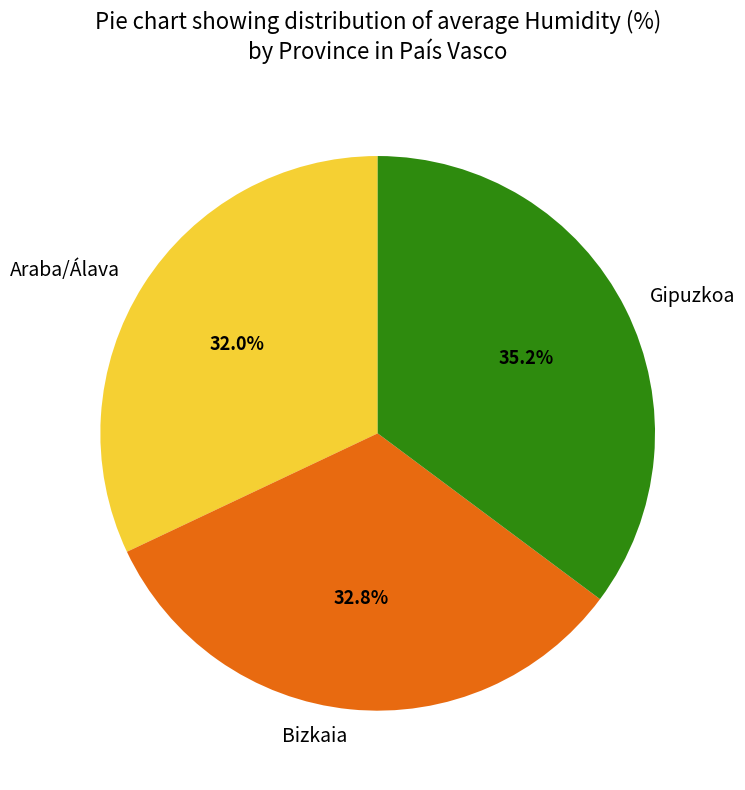

Does any single category account for the majority?

No